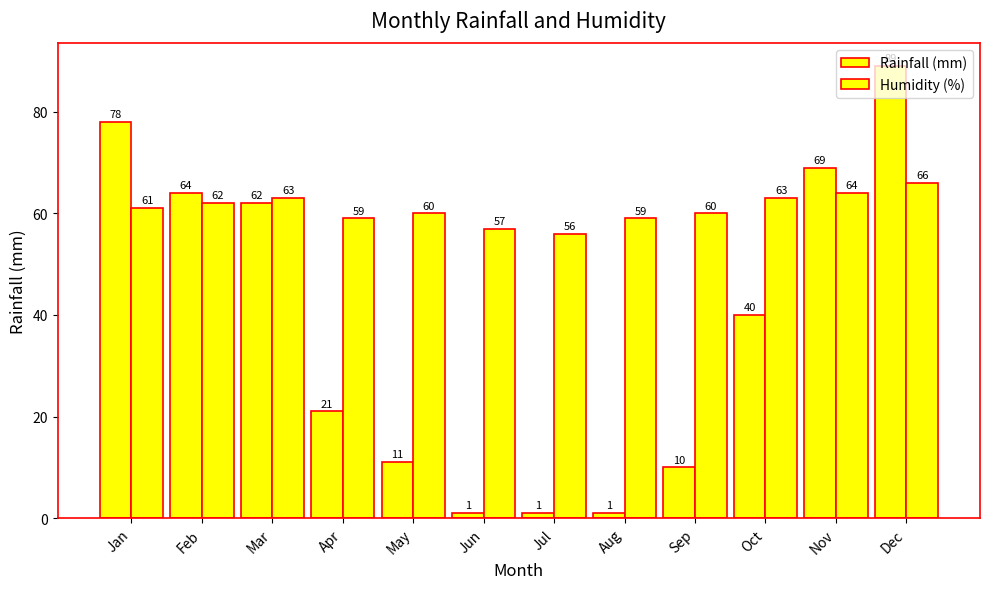

The value of Rainfall (mm) at Aug is 1. True or false?

True